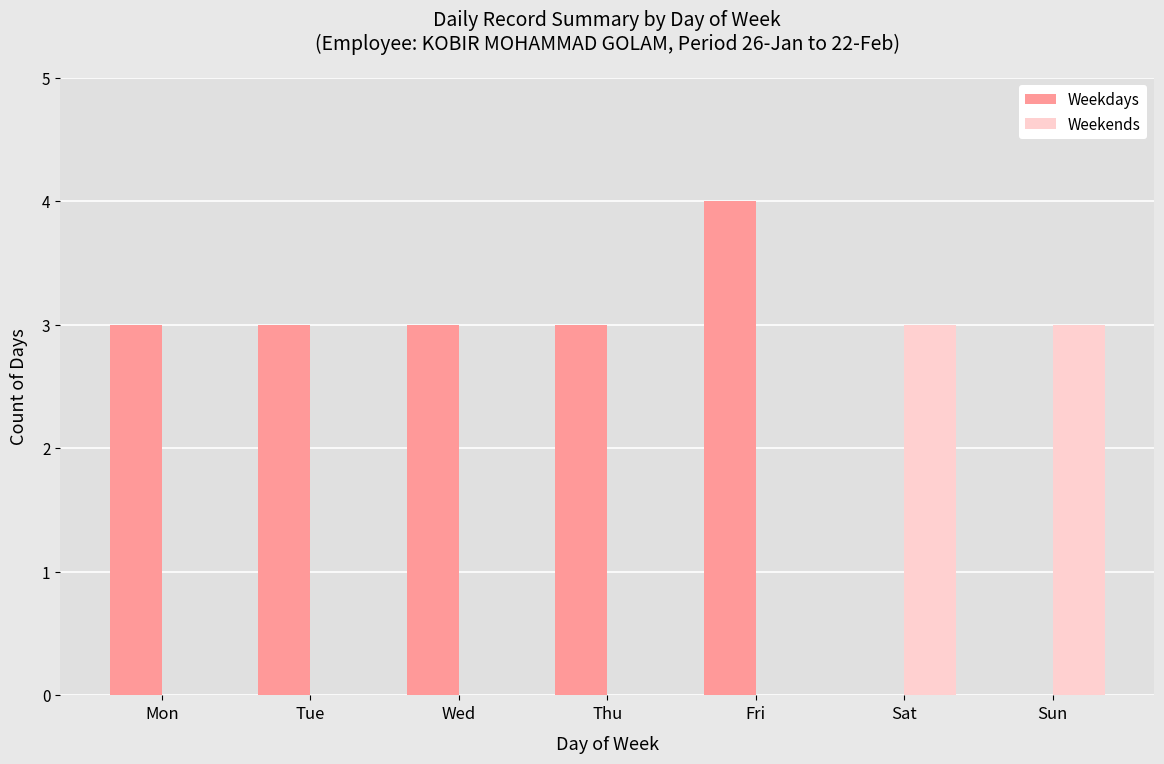

Which series has the largest total across all categories?

Weekdays